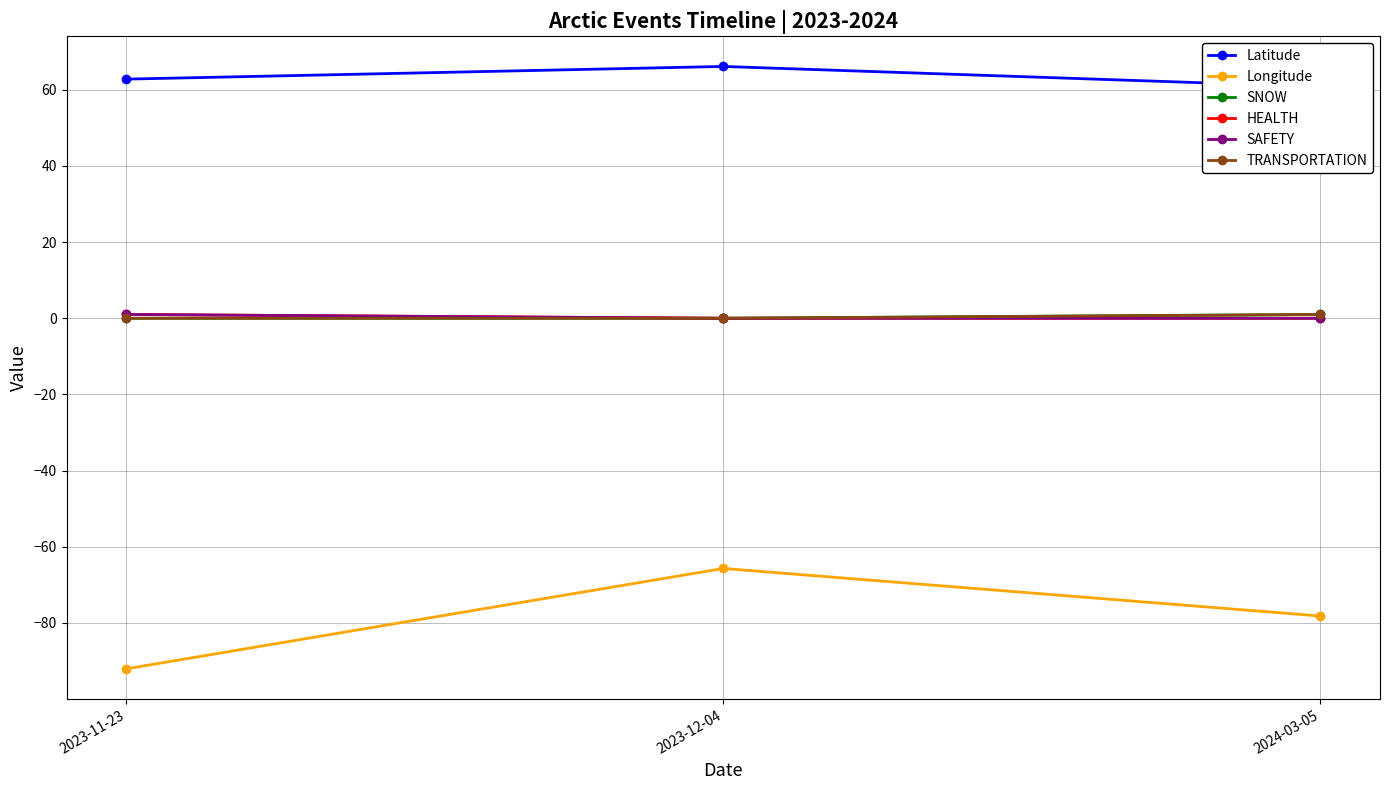

The value of Latitude at 2024-03-05 is 60.8. True or false?

True